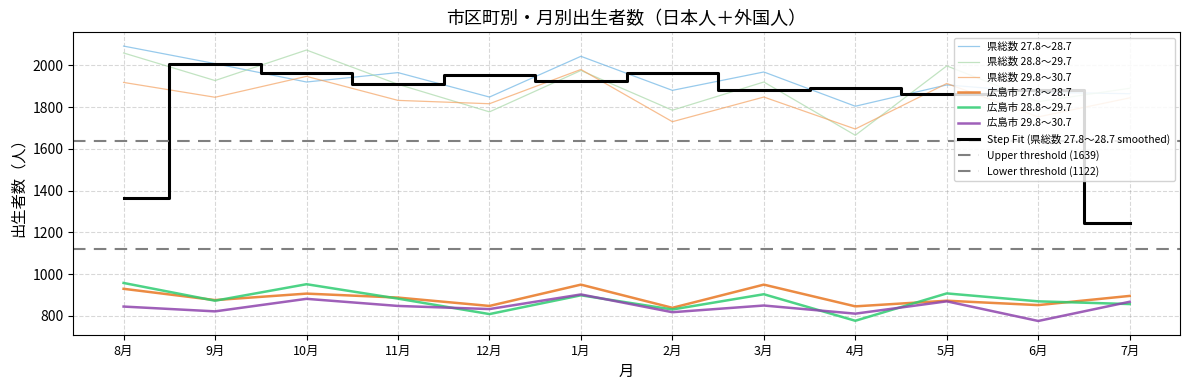

What is the sum of all 広島市 29.8～30.7 values?

10126.0